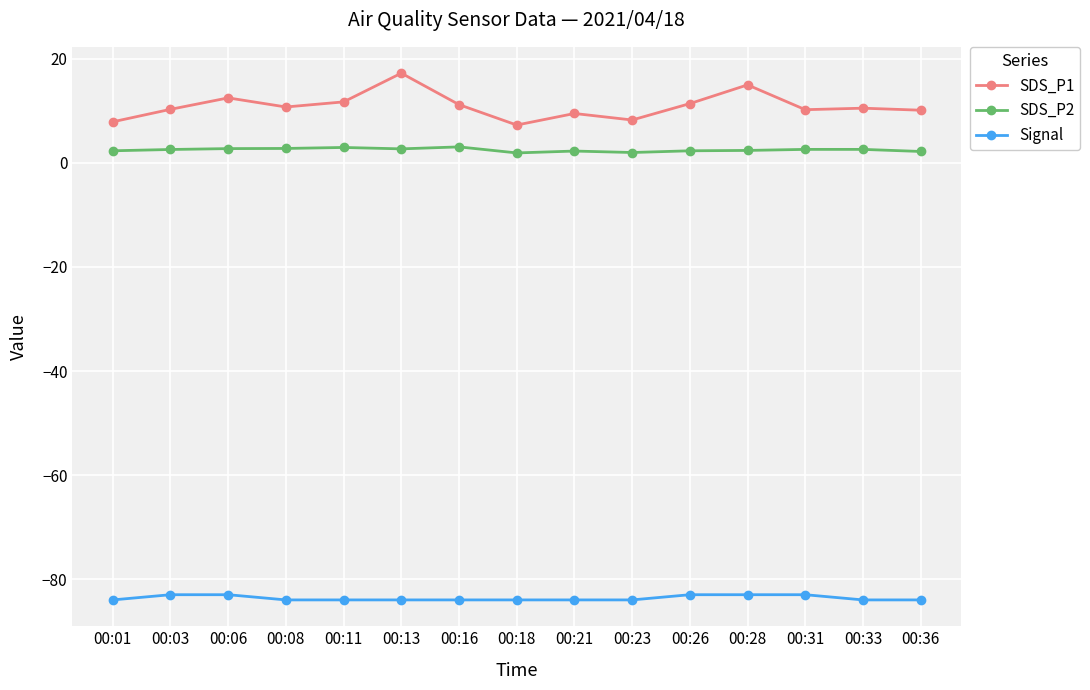

The value of SDS_P1 at 00:03 is 14.0. True or false?

False